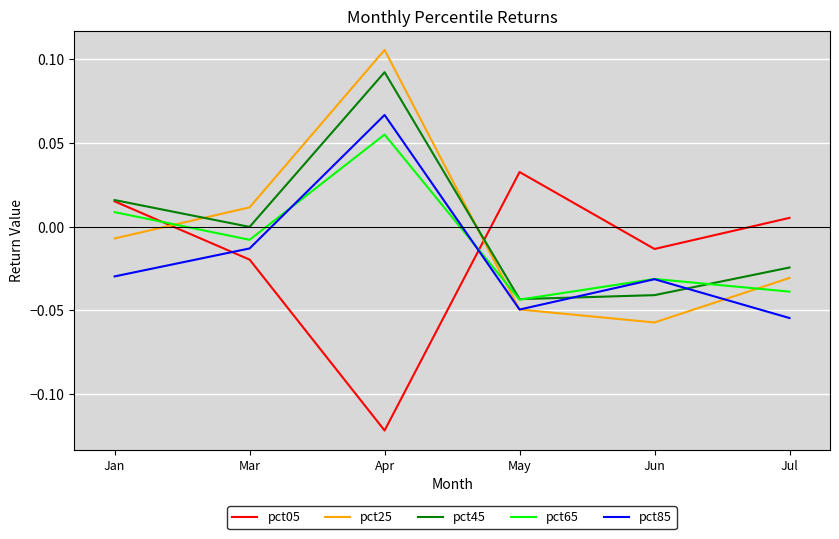

List the series in order of their peak value, highest first.

pct25, pct45, pct85, pct65, pct05